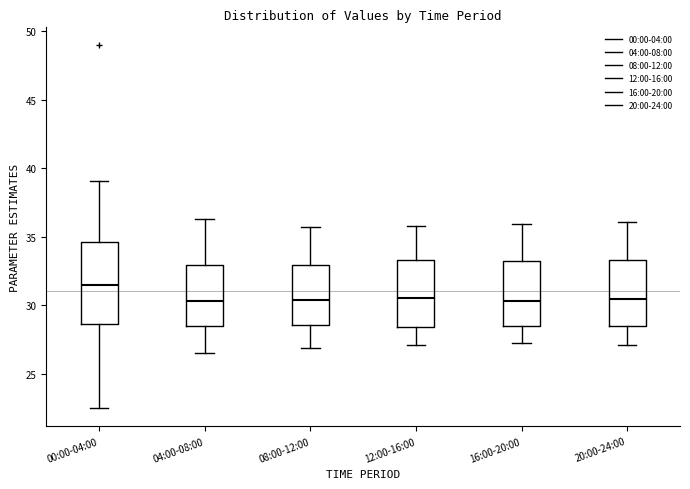

Reading left to right, transcribe this box plot: for each box, give where its median line is, the range the box spans, and where its two whiskers end, as read against the y-axis. The values are not printed on the chart, so give them approximately, as read against the axis.

00:00-04:00: median 31.5, box 28.5 to 34.5, whiskers 22.5 to 39.0
04:00-08:00: median 30.5, box 28.5 to 33.0, whiskers 26.5 to 36.5
08:00-12:00: median 30.5, box 28.5 to 33.0, whiskers 27.0 to 35.5
12:00-16:00: median 30.5, box 28.5 to 33.5, whiskers 27.0 to 36.0
16:00-20:00: median 30.5, box 28.5 to 33.5, whiskers 27.0 to 36.0
20:00-24:00: median 30.5, box 28.5 to 33.5, whiskers 27.0 to 36.0